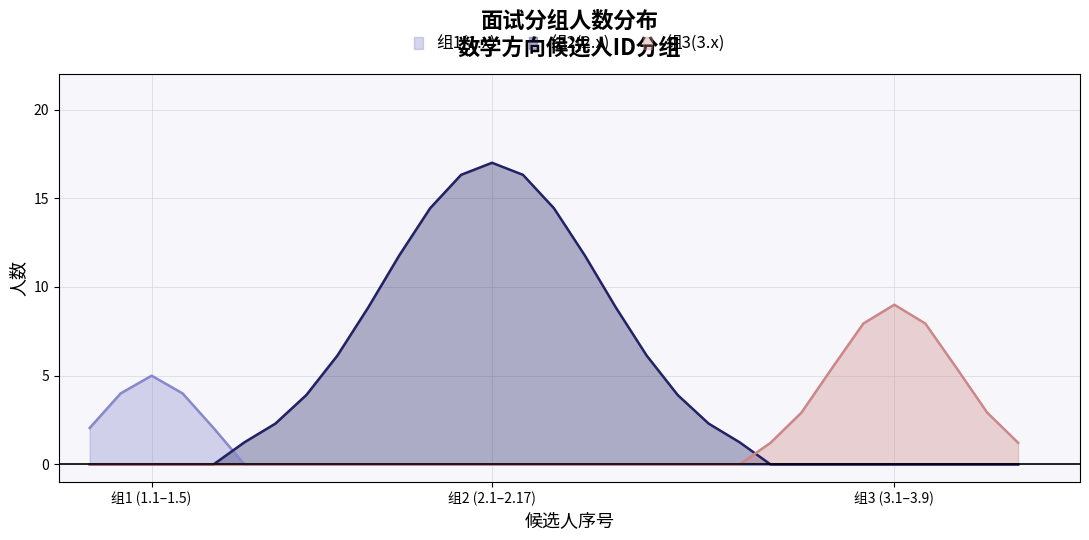

Is it true that Group 3 (IDs 3.1-3.9) equals 9 at 数学?

True